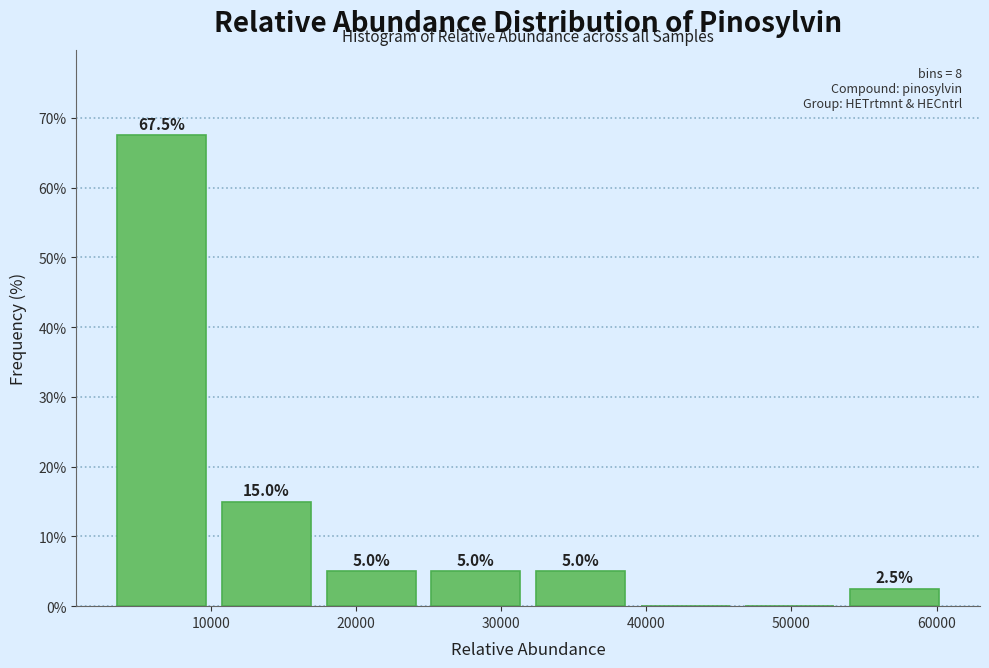

Which range on the x-axis has the tallest bar?

3000 to 10000